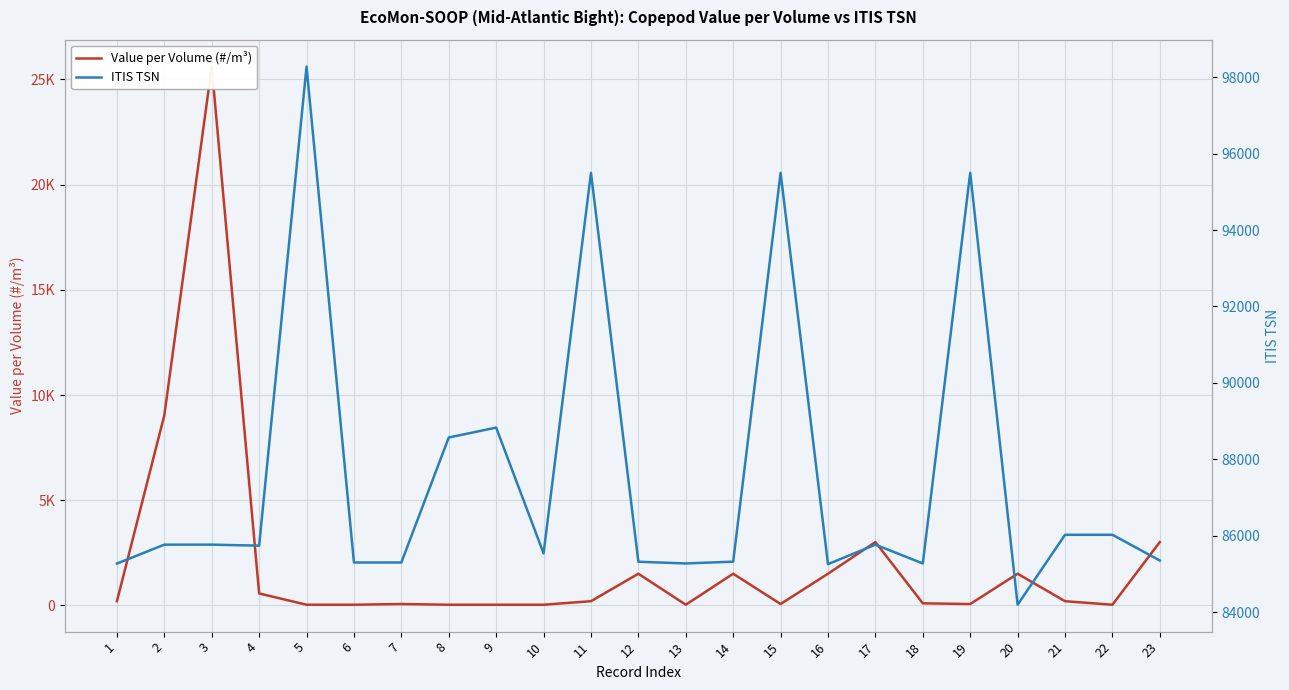

What is the difference between the maximum and minimum values in the ITIS TSN series?

14081.0